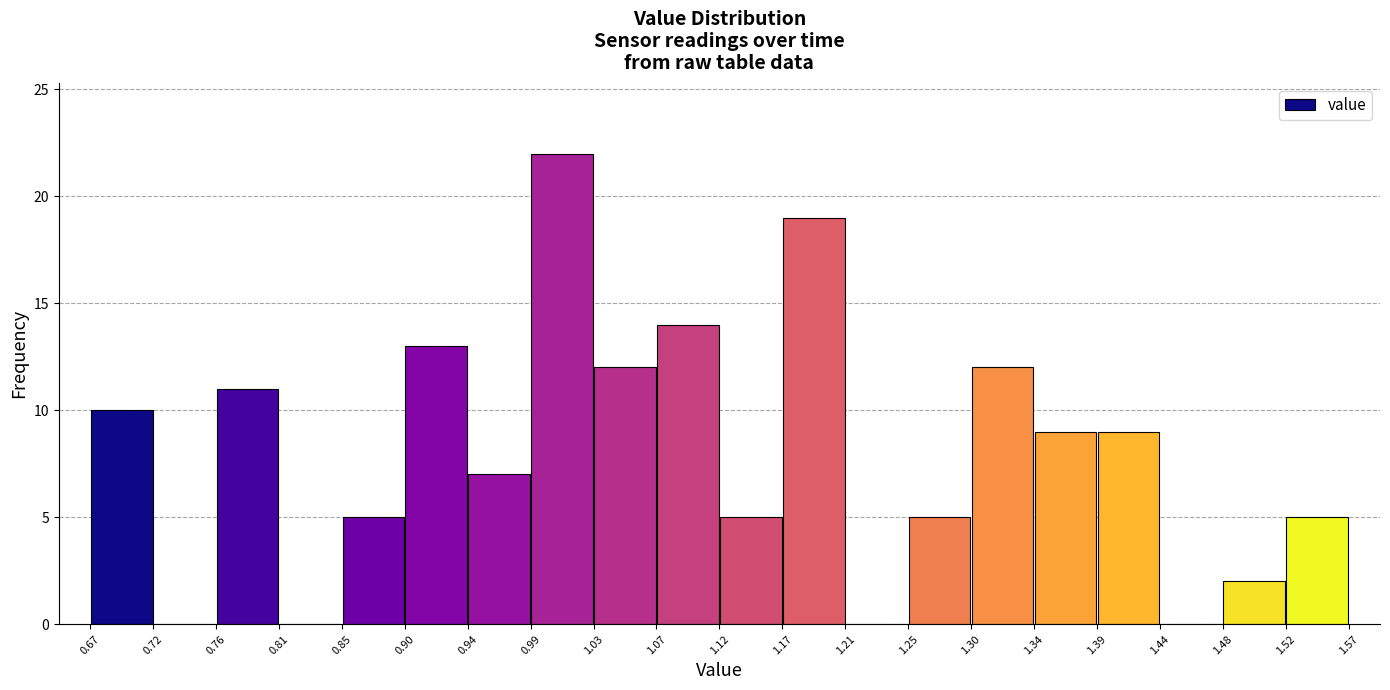

Over which range of the x-axis is the bar tallest?

0.99 to 1.03